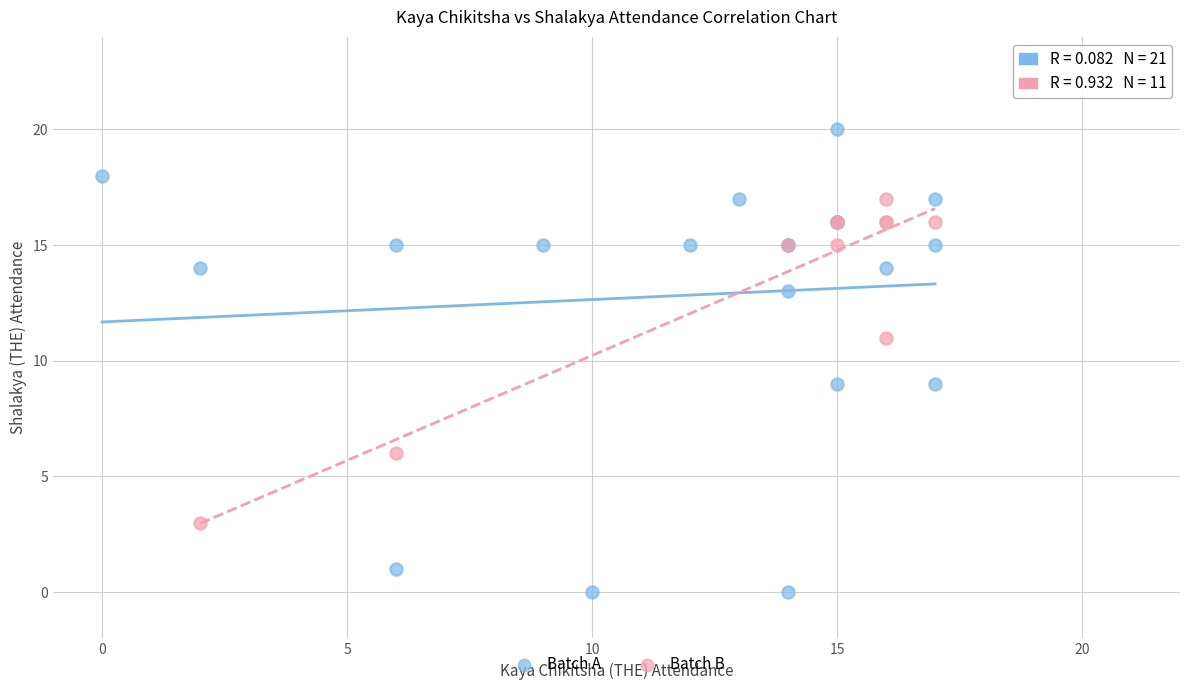

Which series contains the lowest Y value?

Batch A